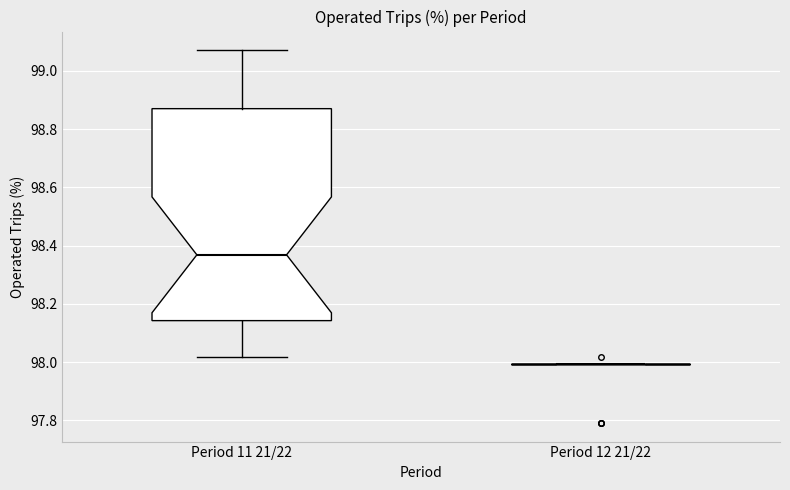

Reading left to right, transcribe this box plot: for each box, give where its median line is, the range the box spans, and where its two whiskers end, as read against the y-axis. The values are not printed on the chart, so give them approximately, as read against the axis.

Period 11 21/22: median 98.36, box 98.14 to 98.88, whiskers 98.02 to 99.08
Period 12 21/22: box collapsed to a line at 98.00, whiskers 98.00 to 98.00